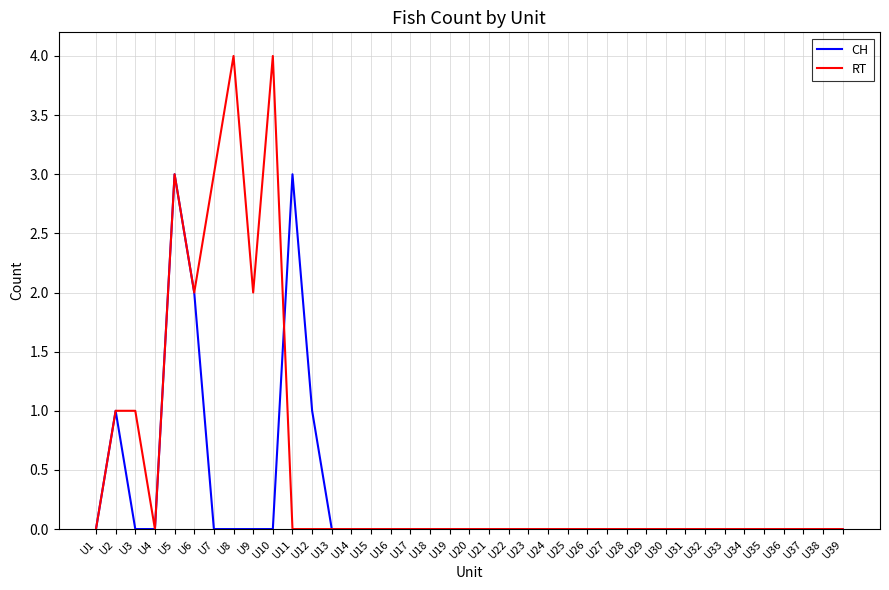

At which category does RT reach its first local valley?

U4